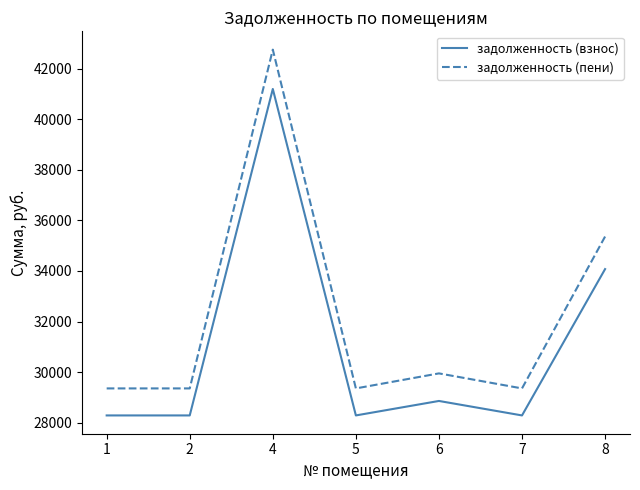

At which label is задолженность (пени) closest to 36051?

8